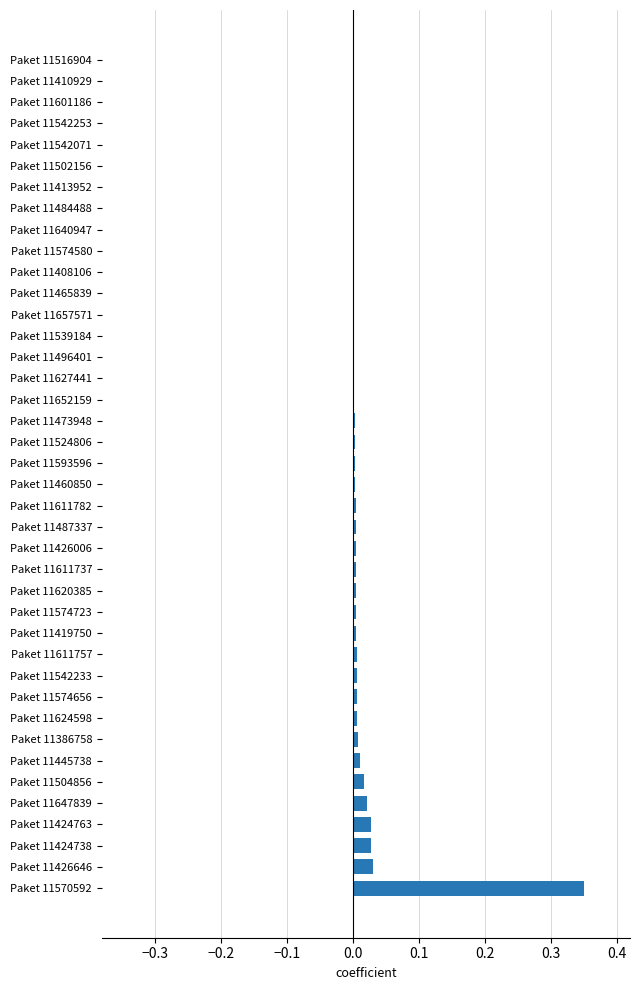

At which category does the chart reach its peak across all series?

Paket 11570592